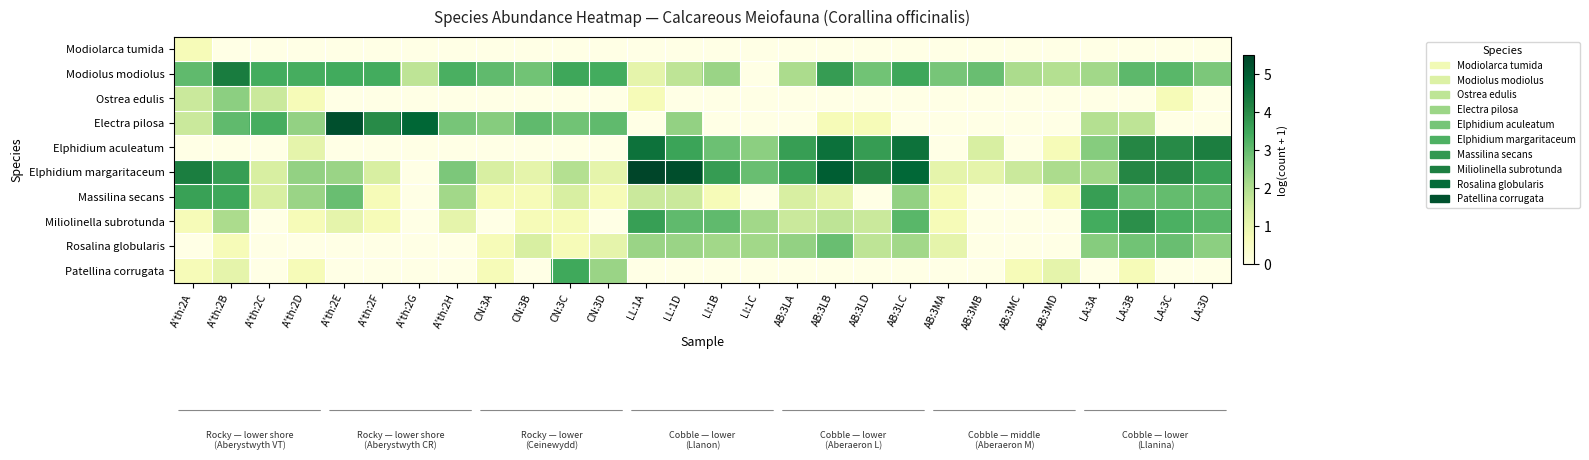

At LL:1D, list the series in order from largest to smallest.

Elphidium margaritaceum, Elphidium aculeatum, Miliolinella subrotunda, Electra pilosa, Rosalina globularis, Modiolus modiolus, Massilina secans, Modiolarca tumida, Ostrea edulis, Patellina corrugata